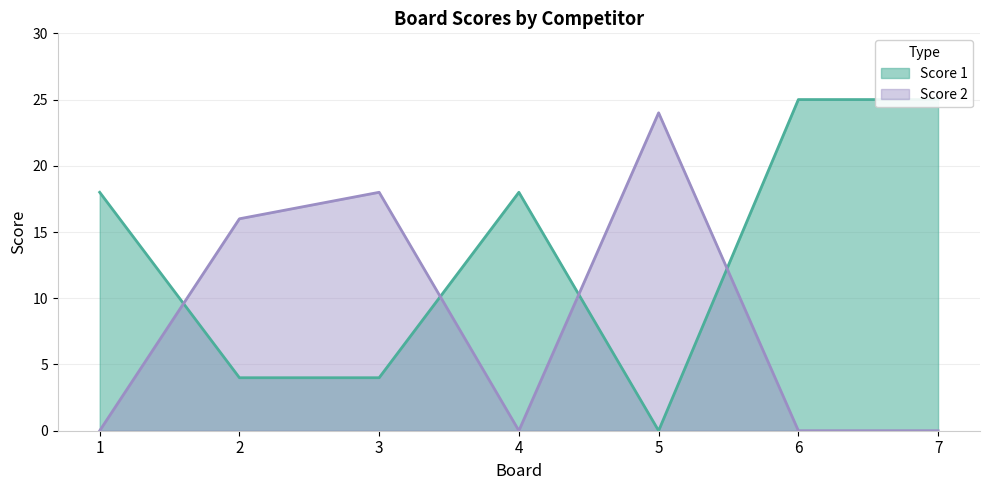

Is it true that Score 2 equals 0 at 4?

True